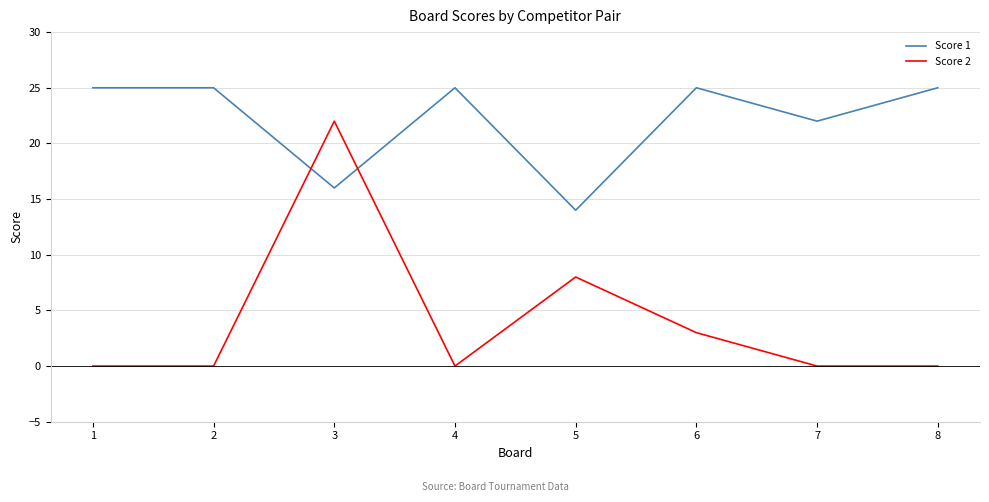

What is the minimum value for Score 1?

14